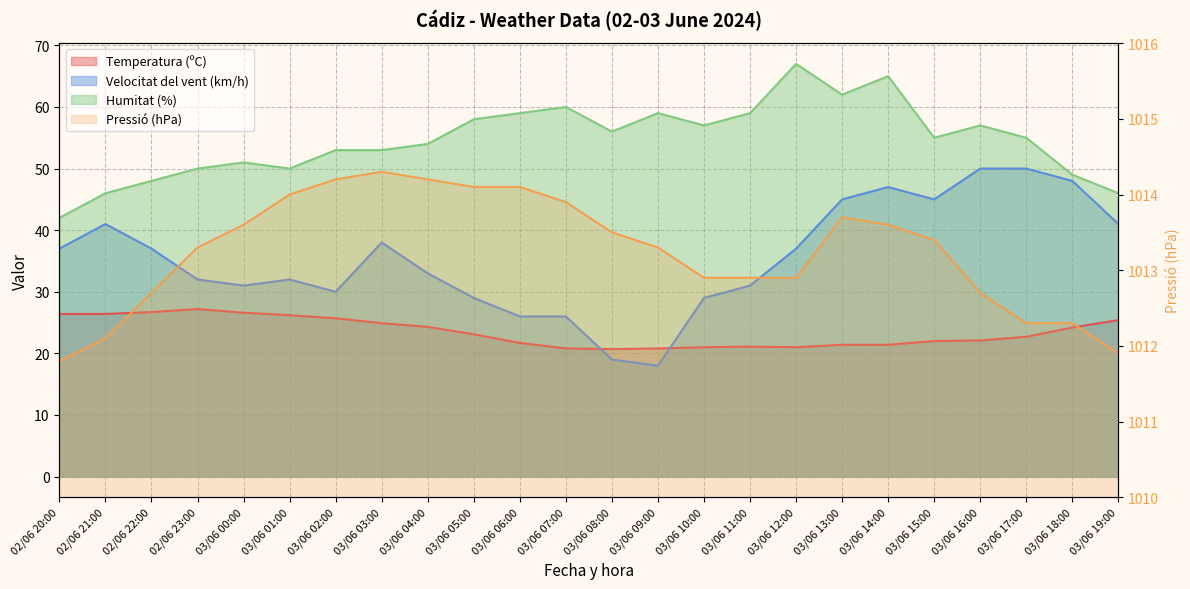

What is the value of the Temperatura (ºC) point at the 8th from the left?

24.9